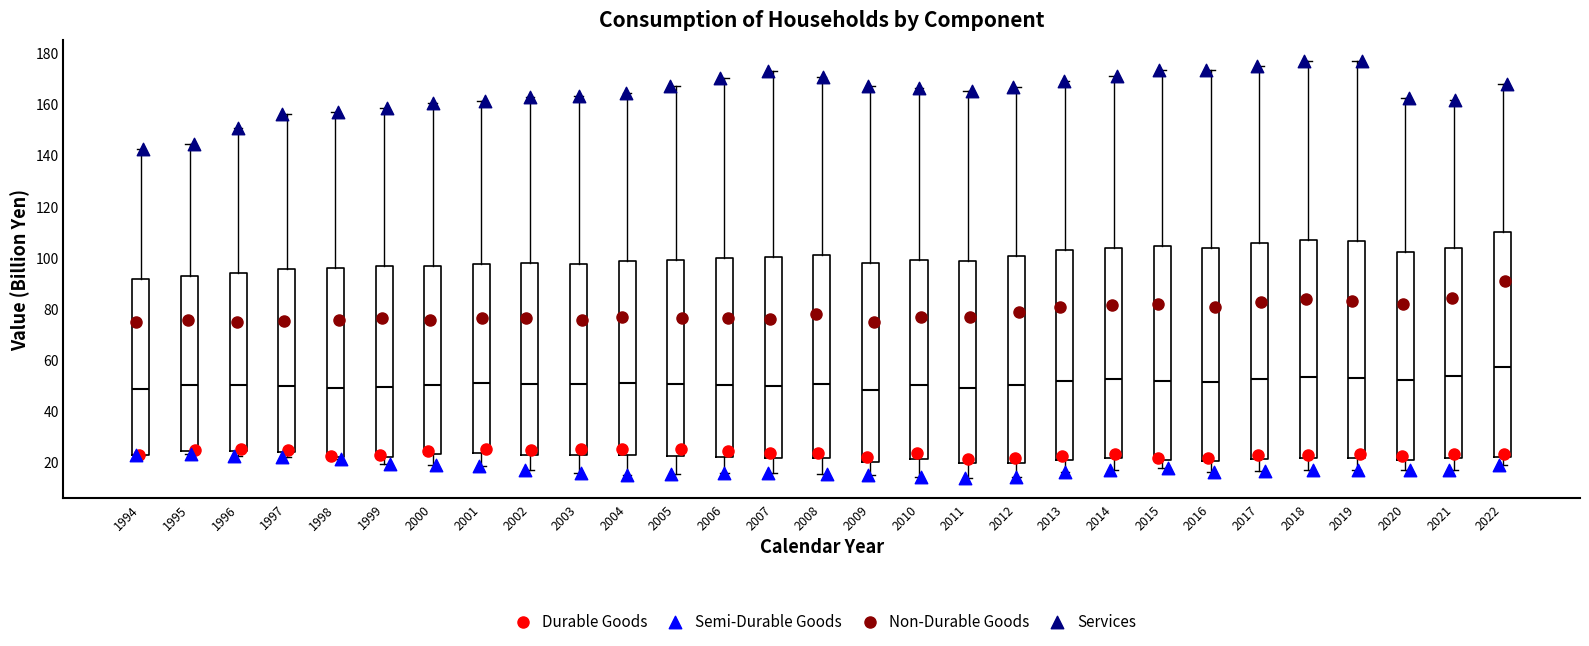

Comparing the boxes themselves (not the whiskers), which one is the tallest?

2022